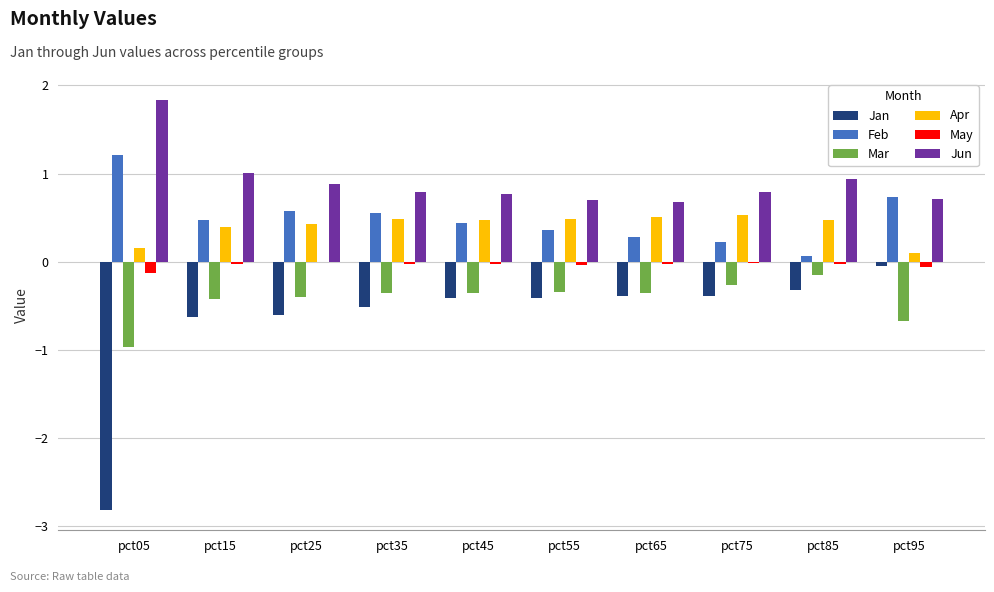

Which series has the largest total across all categories?

Jun